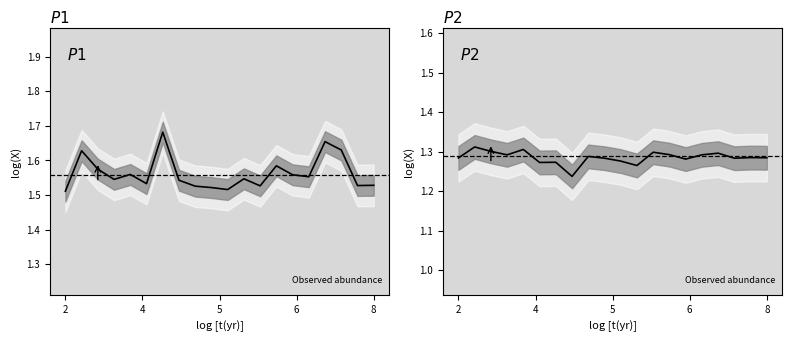

What is the average value of the P1 series?

1.6